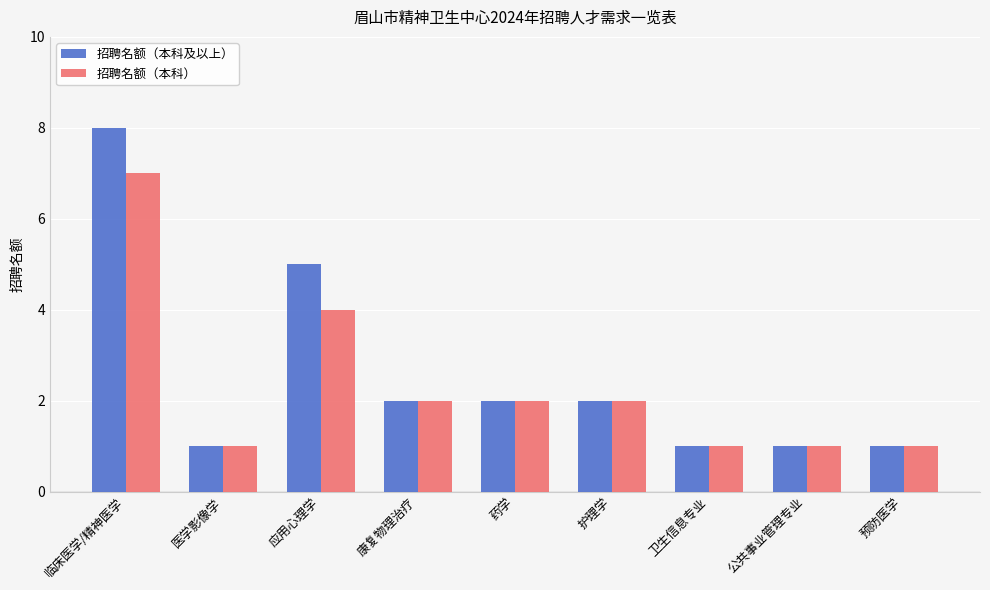

At which category is the sum across all series the highest?

临床医学/精神医学